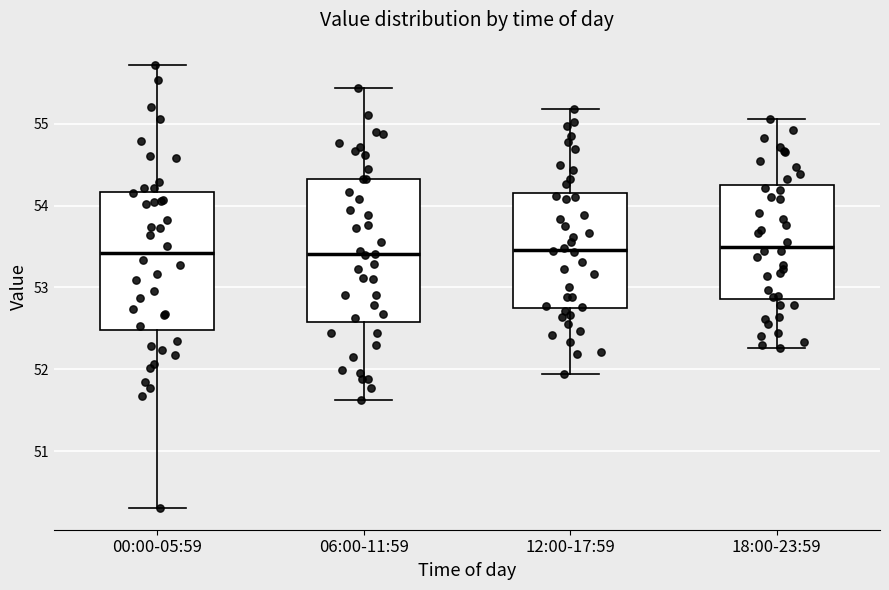

Reading left to right, read every box against the y-axis: the position of its median line, the range the box covers, and the ends of its whiskers. The values are not printed on the chart, so give them approximately, as read against the axis.

00:00-05:59: median 53.4, box 52.5 to 54.2, whiskers 50.3 to 55.7
06:00-11:59: median 53.4, box 52.6 to 54.3, whiskers 51.6 to 55.4
12:00-17:59: median 53.5, box 52.7 to 54.2, whiskers 51.9 to 55.2
18:00-23:59: median 53.5, box 52.9 to 54.2, whiskers 52.3 to 55.1